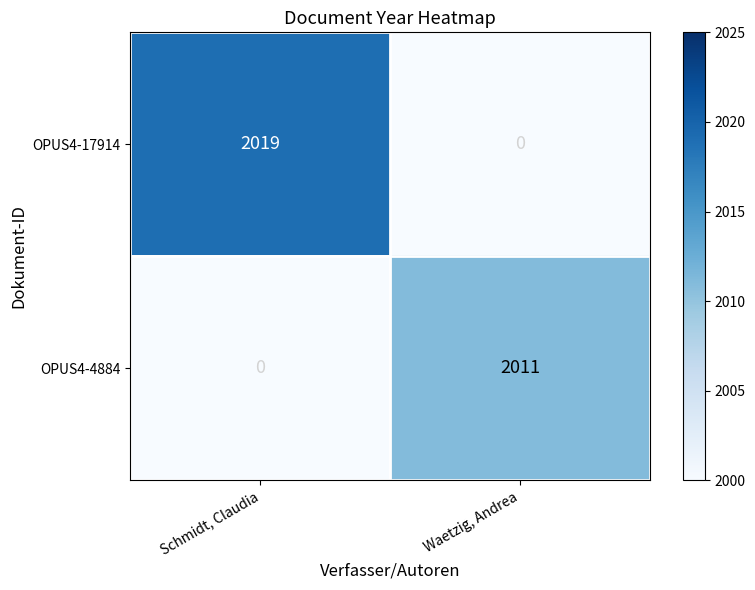

At Schmidt, Claudia, list the series in order from largest to smallest.

OPUS4-17914, OPUS4-4884